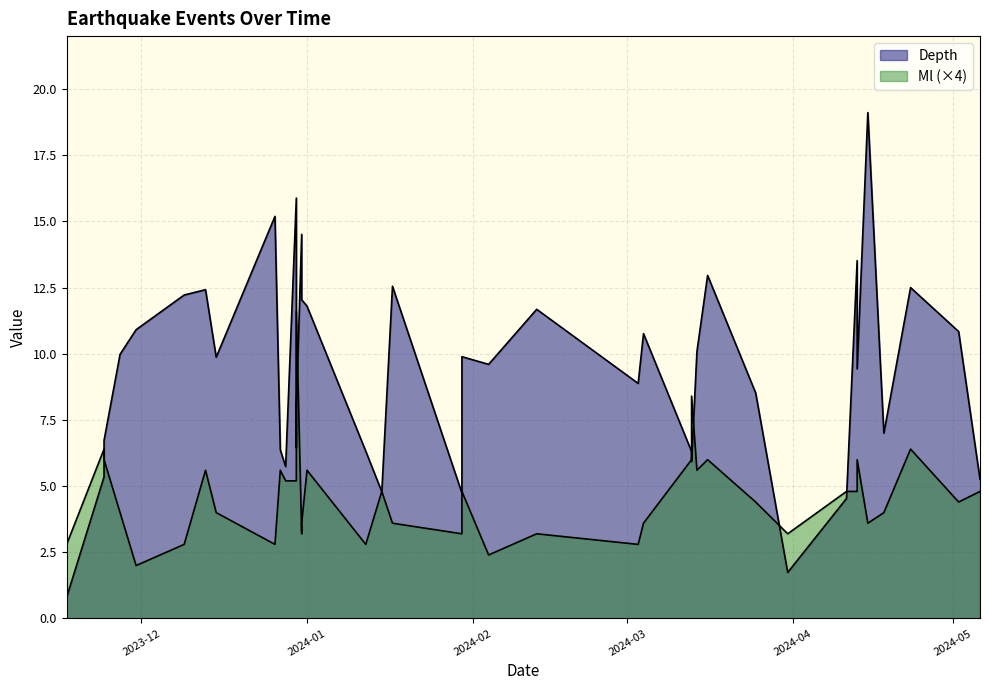

What is the sum of the Depth values at 2023-12-28 and 2024-04-11?

10.3